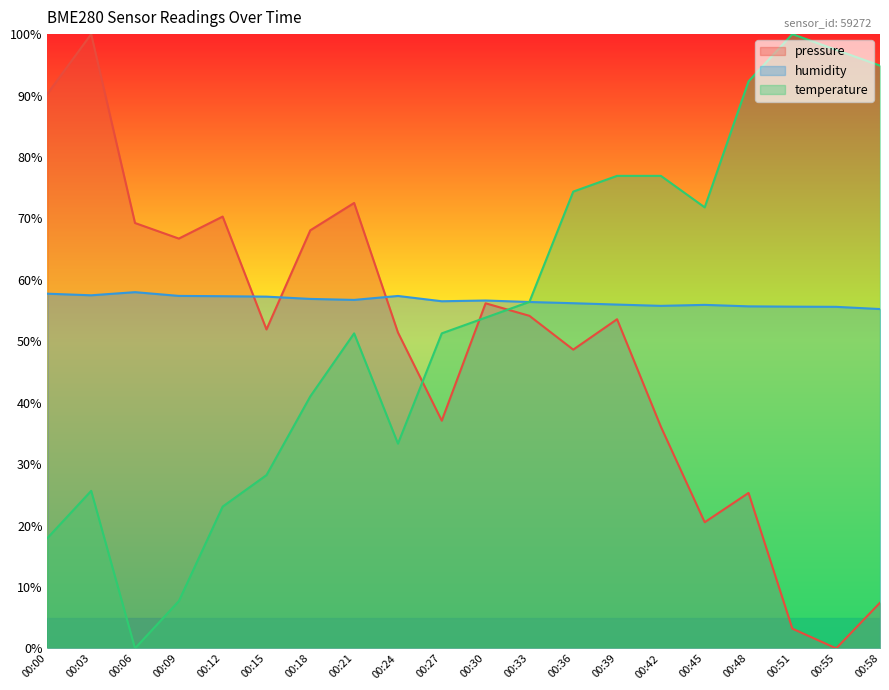

List the series in order of their peak value, highest first.

pressure, temperature, humidity